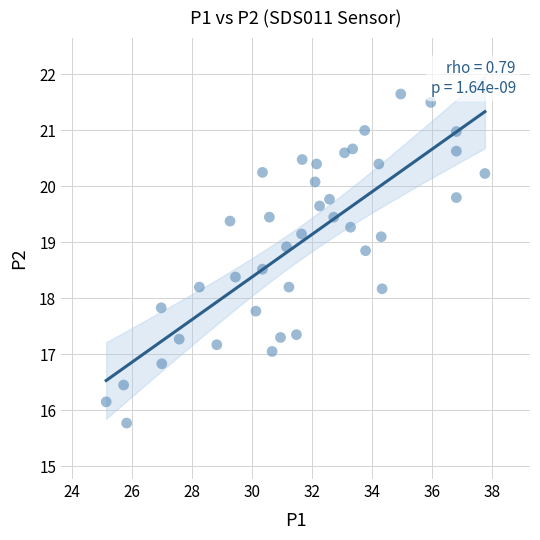

What is the range of Y values (max minus min)?

5.9